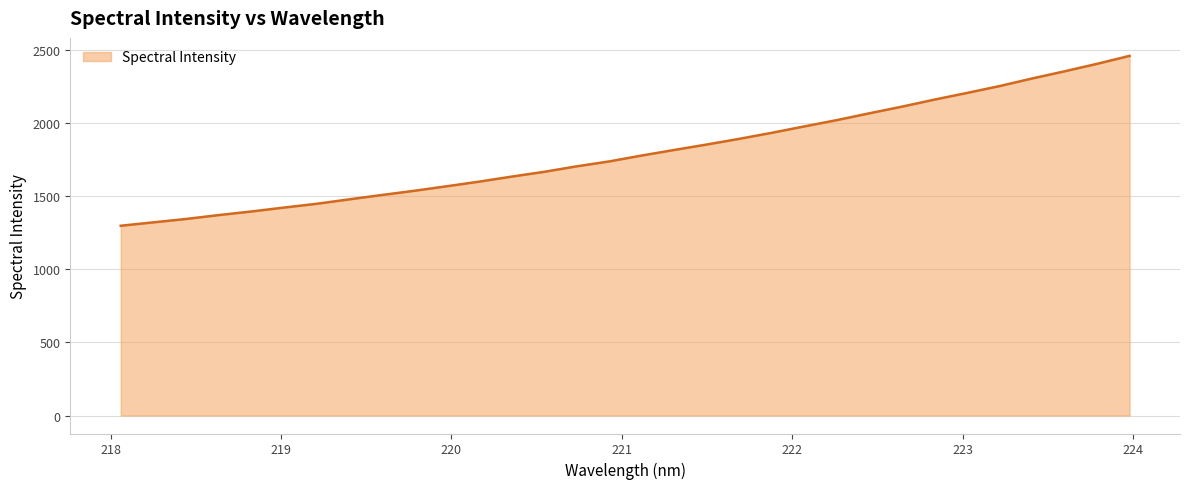

What is the minimum value shown in the chart?

1298.7